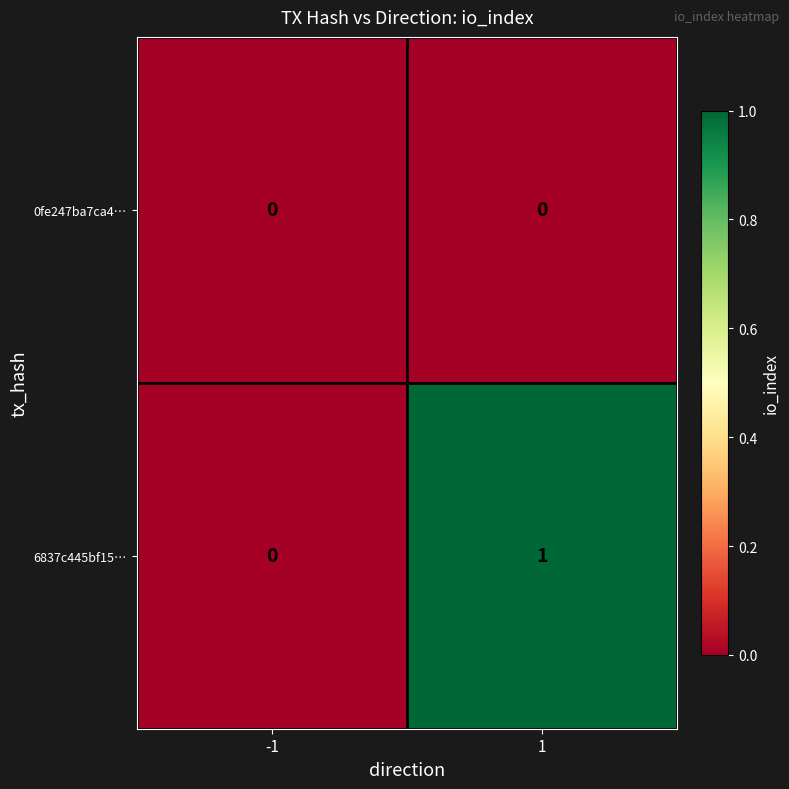

At which category does the chart reach its peak across all series?

1